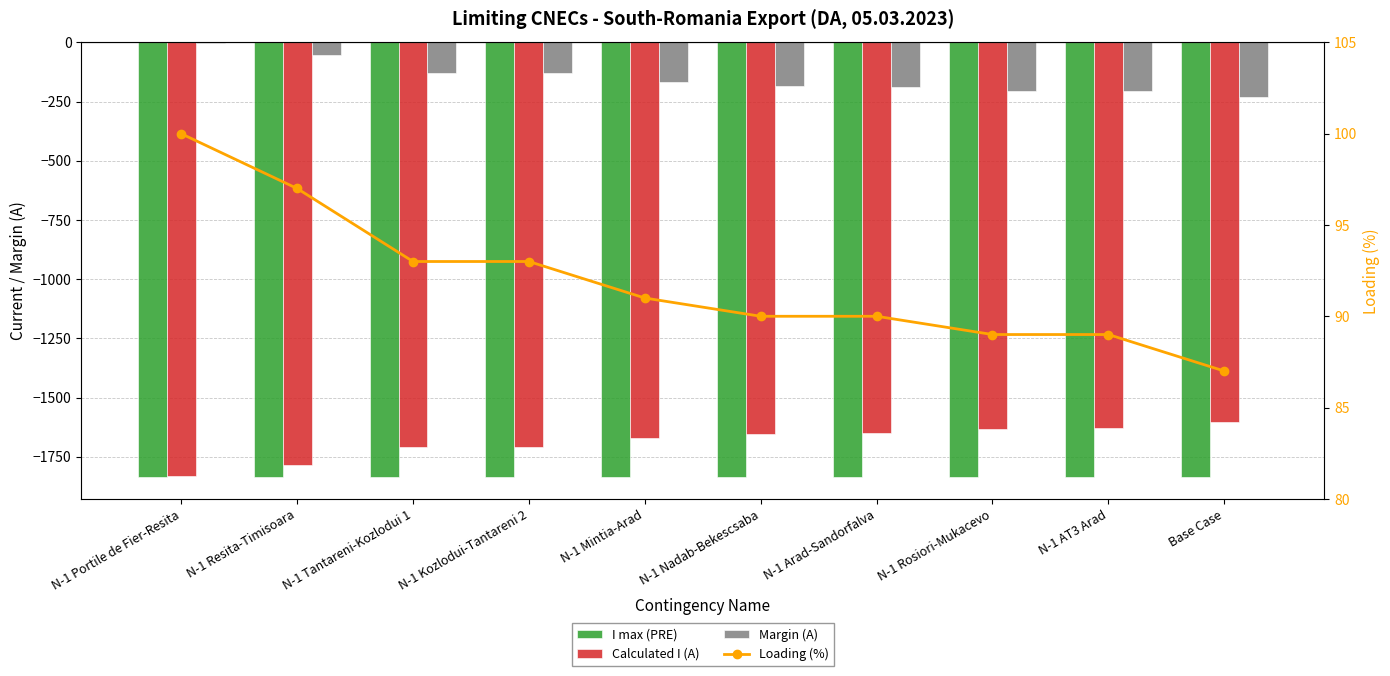

What position from the right is N-1 Tantareni-Kozlodui 1?

8